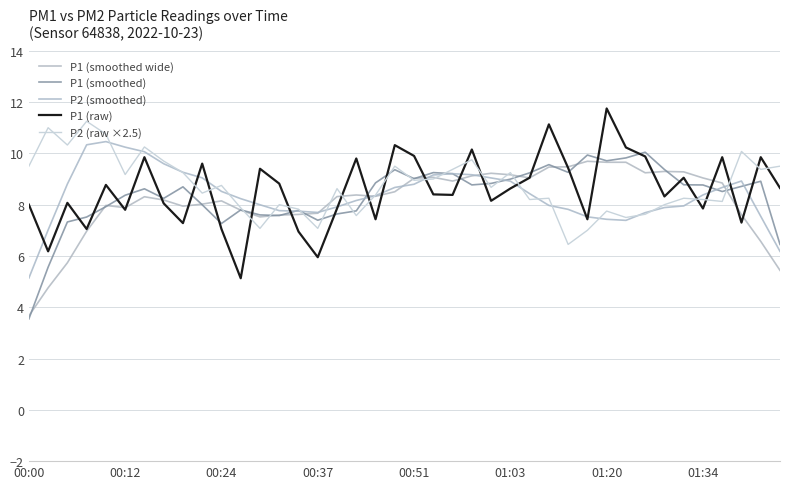

Is this an area chart (filled region under the line)?

No